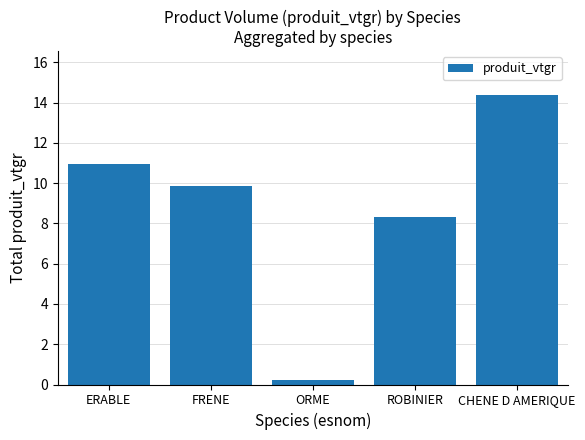

Which label corresponds to the smallest value in the chart?

ORME